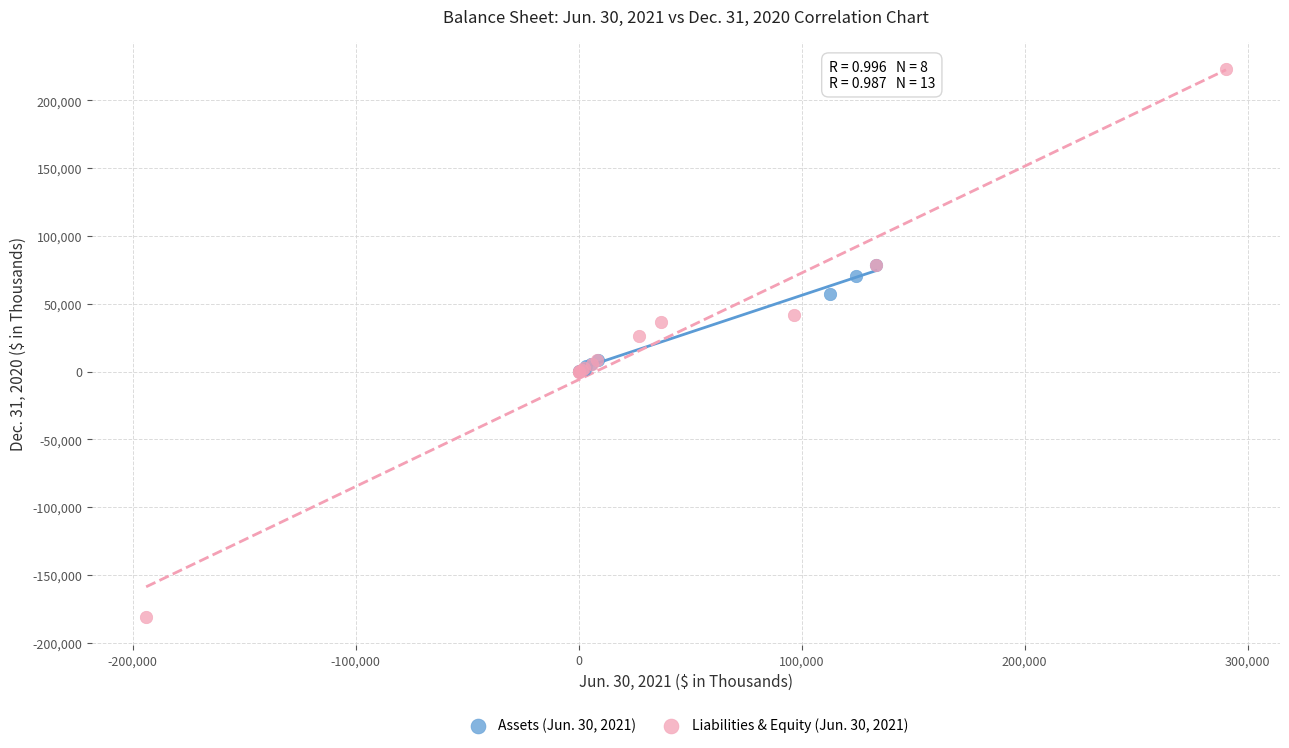

Which series reaches the maximum Y coordinate?

Liabilities & Equity (Jun. 30, 2021)